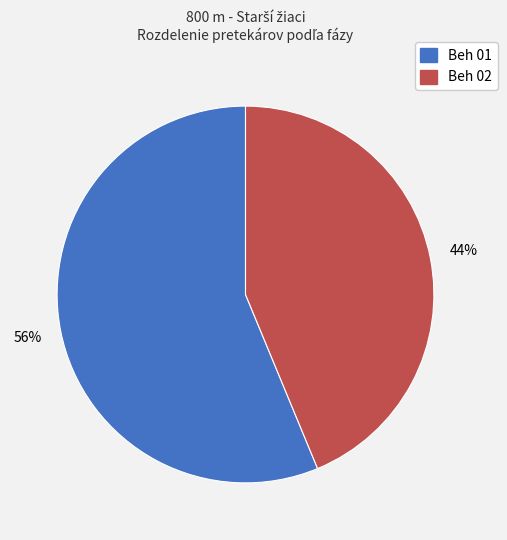

Is it true that Beh 01 is 56% of the pie?

True